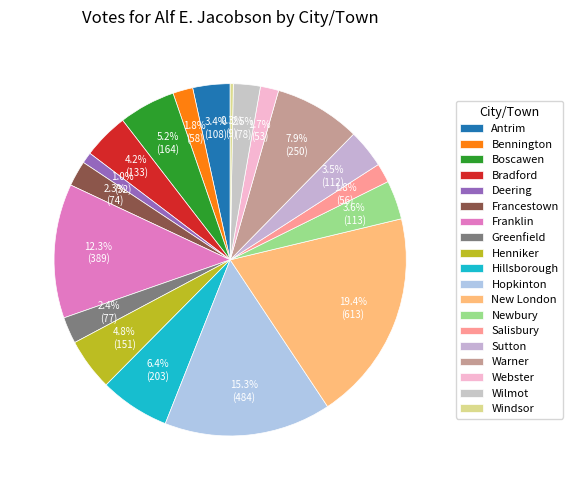

Count the number of slices in the pie.

19